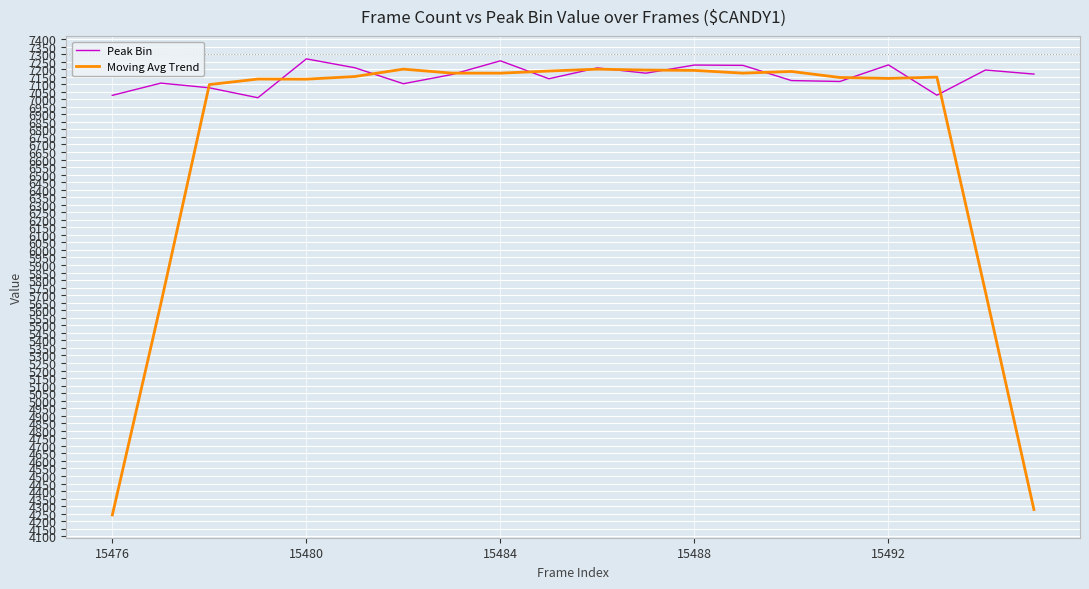

At how many categories does at least one series exceed 4283?

20